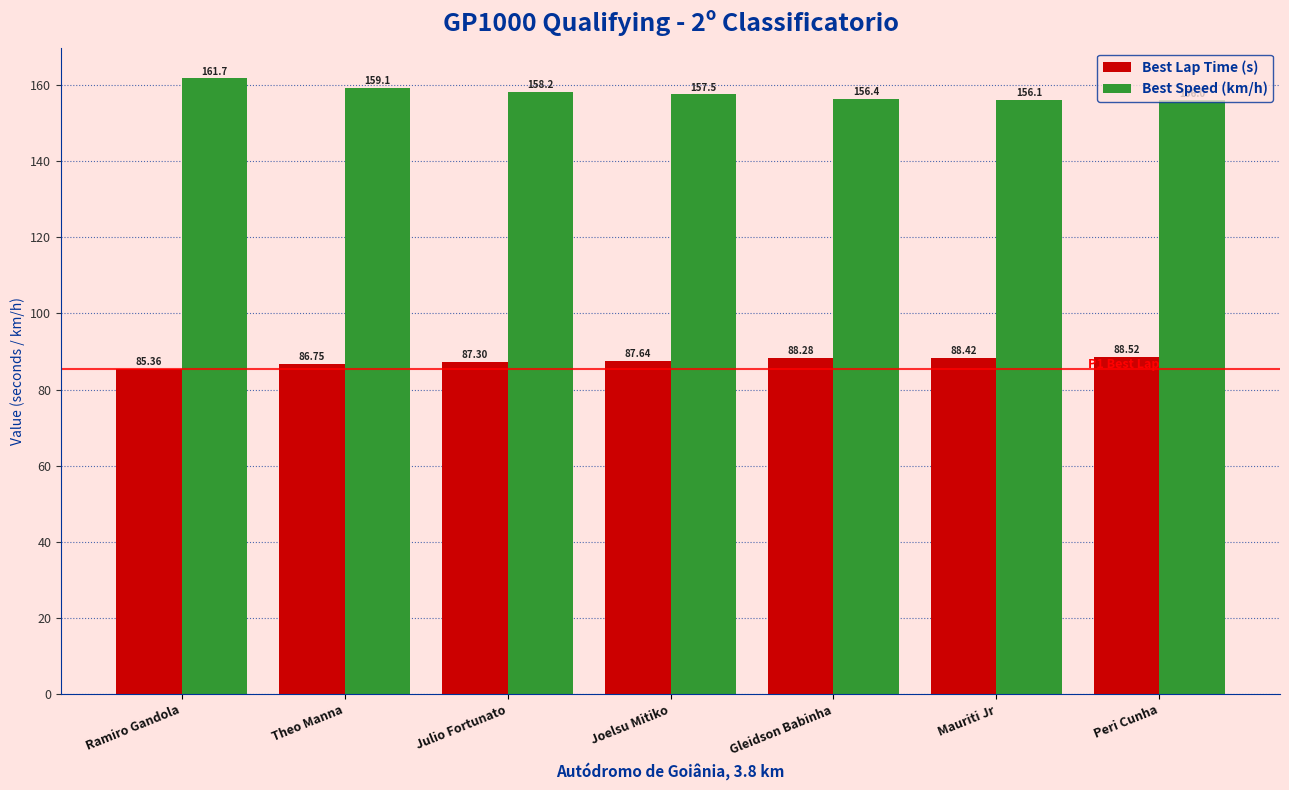

At Mauriti Jr, list the series in order from largest to smallest.

Best Speed (km/h), Best Lap Time (s)